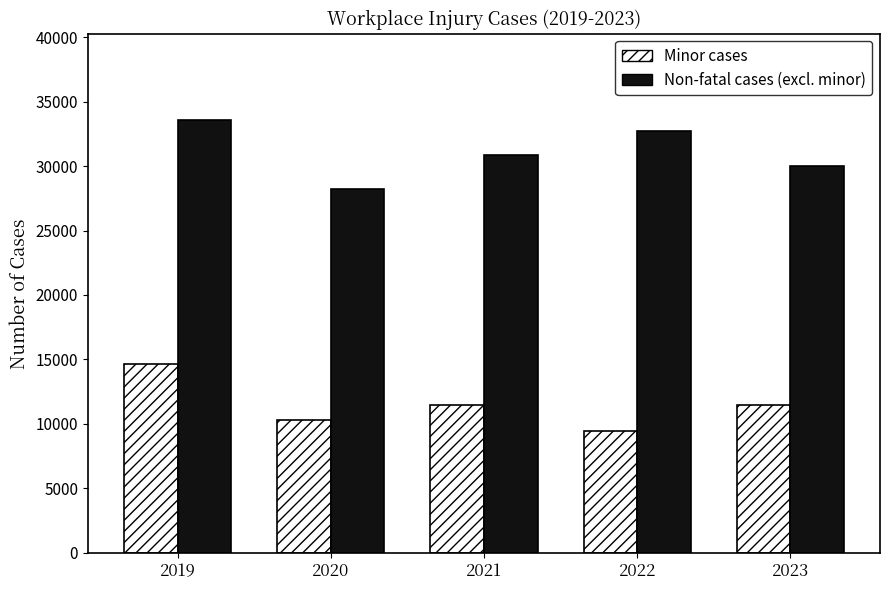

Where is Non-fatal cases (excl. minor) nearest to the value 30909?

2021